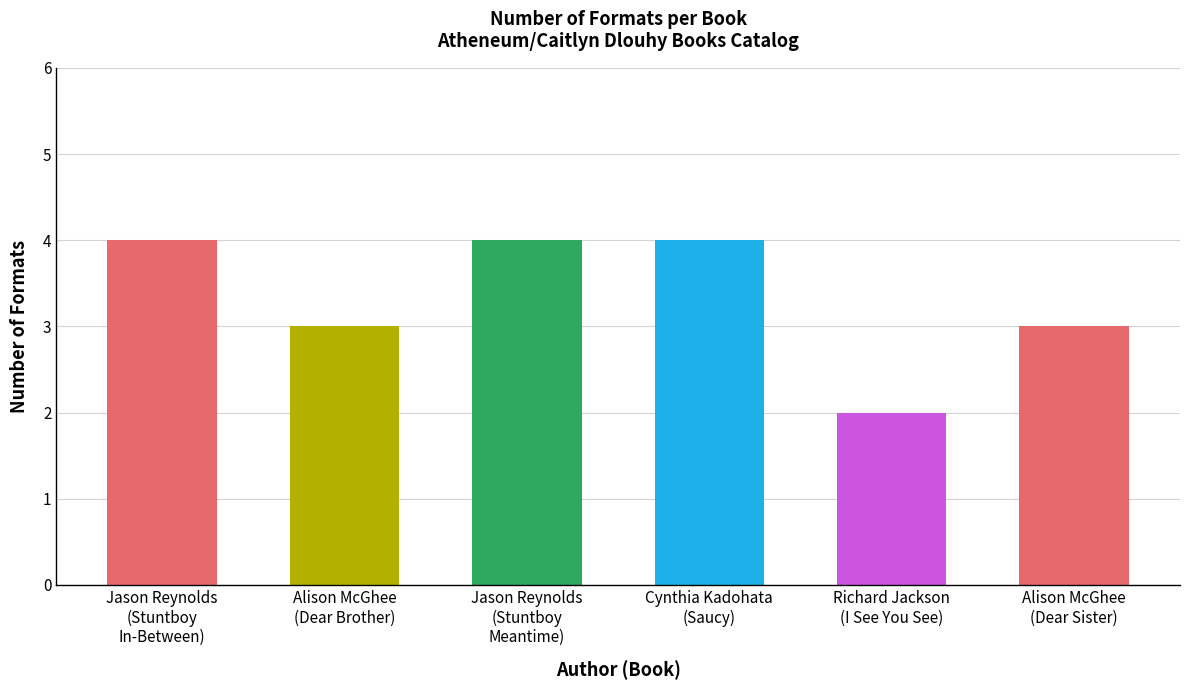

True or false: the data shows 2 at Richard Jackson
(I See You See).

True